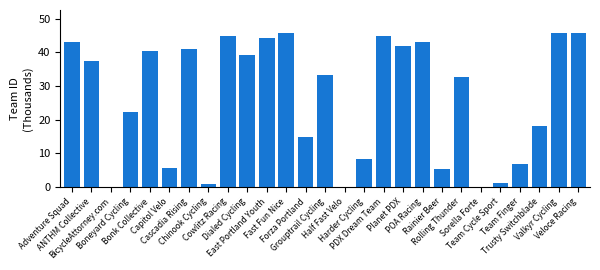

At which label is the value closest to 22?

Boneyard Cycling